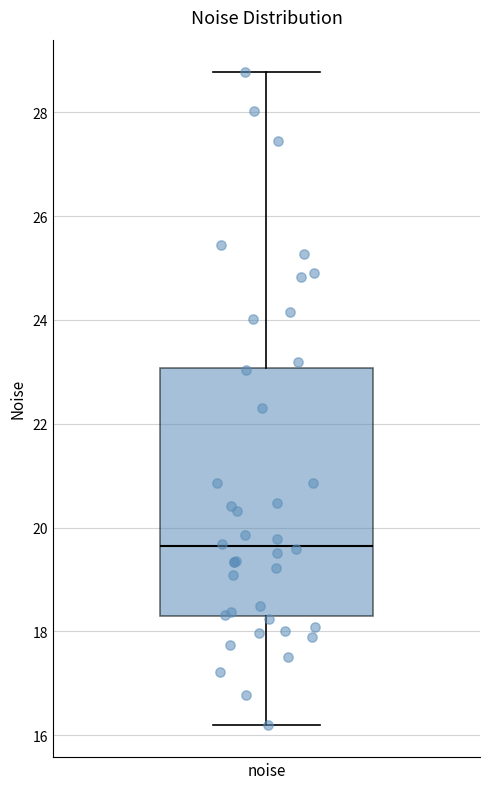

Where does the median line of the box for noise sit on the y-axis? The values are not printed on the chart, so give them approximately, as read against the axis.

19.6